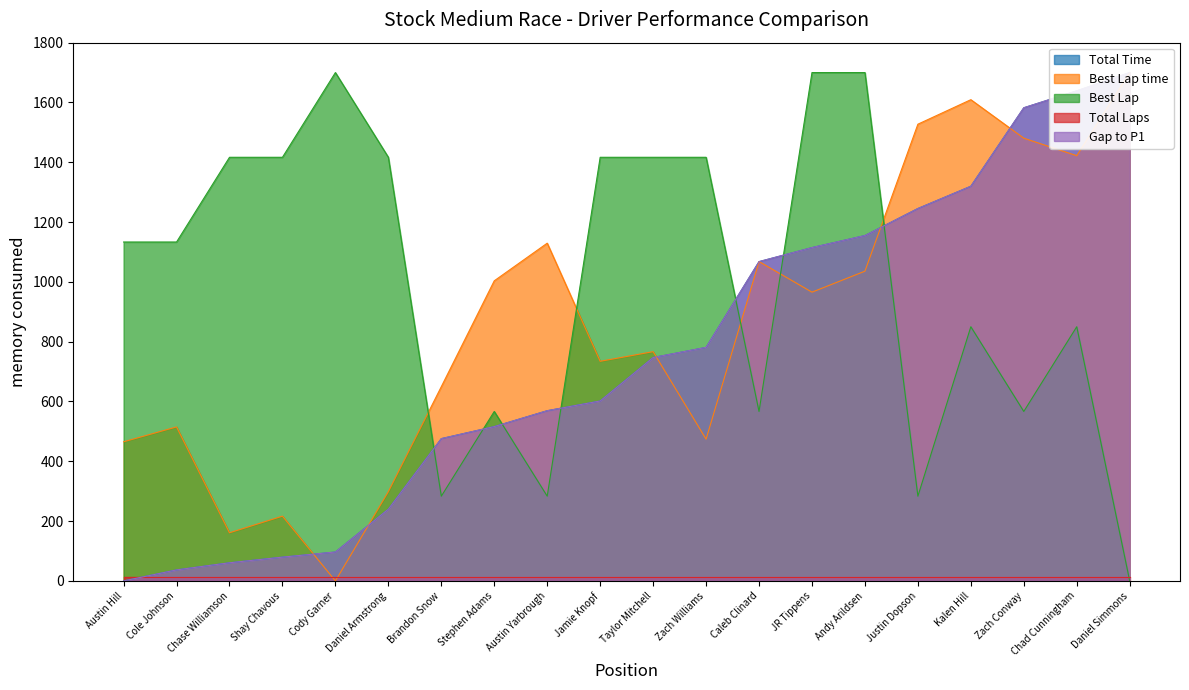

How many positive values does the Best Lap series have?

19